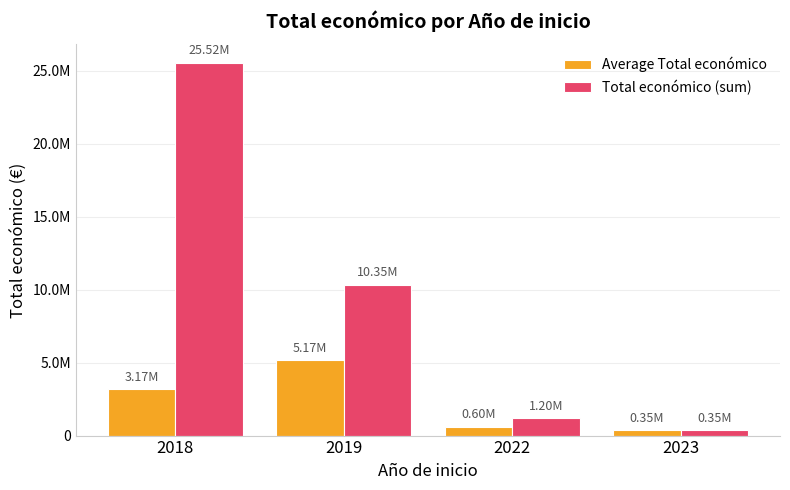

Are the bars grouped side by side (vs. stacked)?

Yes